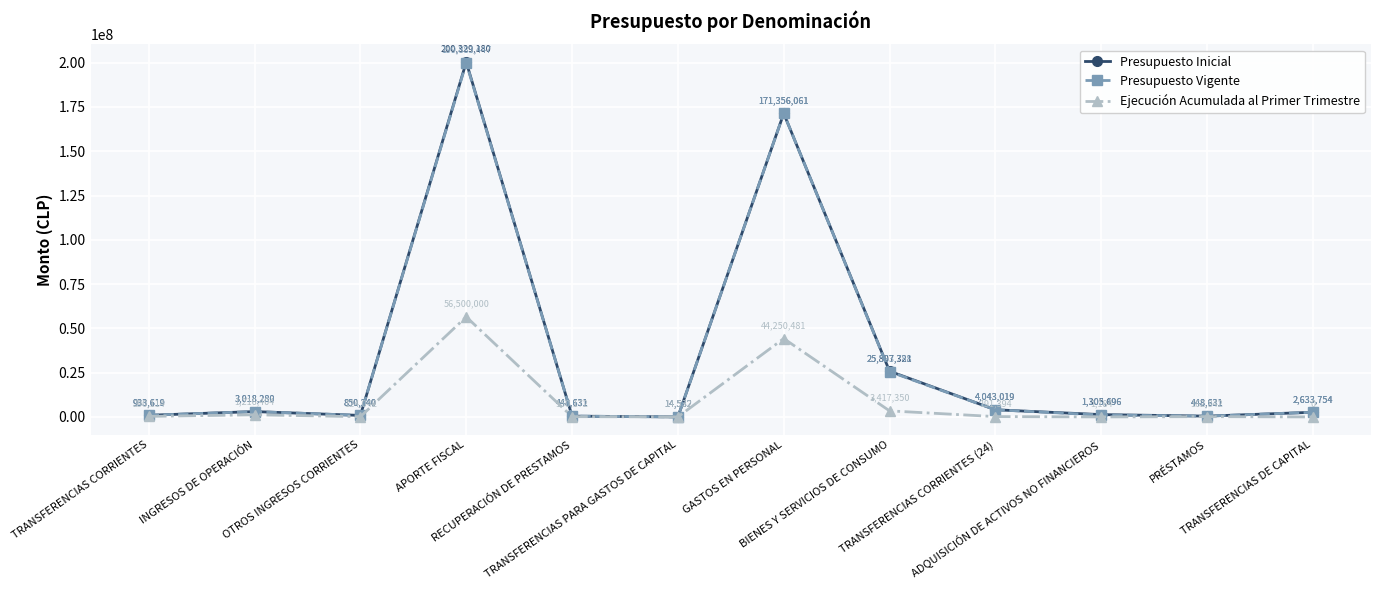

What position from the left is GASTOS EN PERSONAL?

7